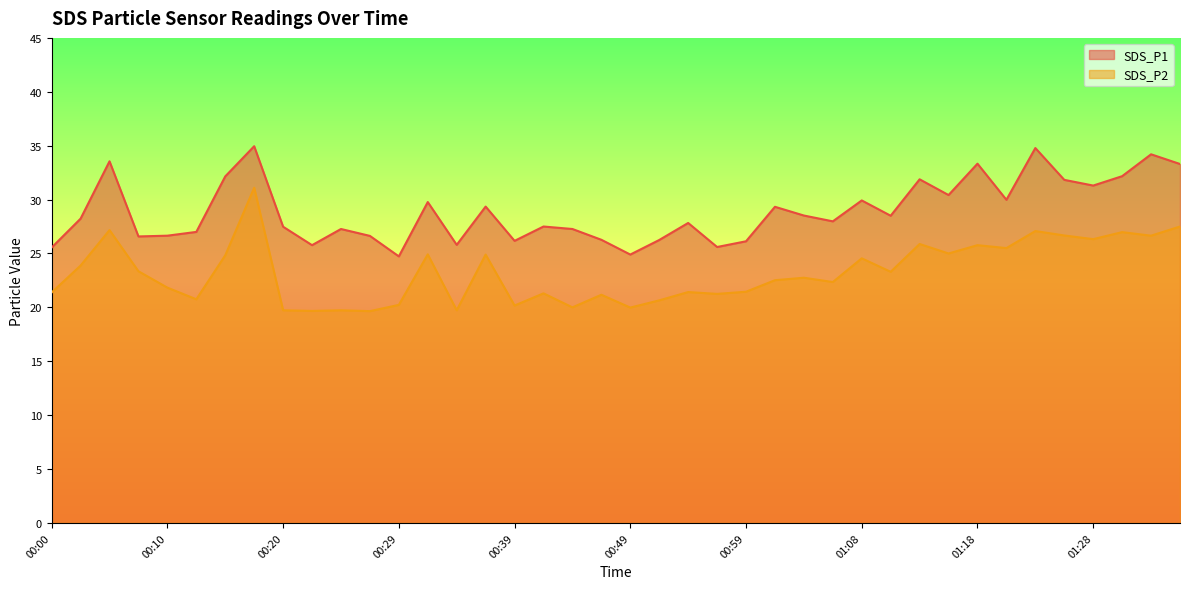

True or false: SDS_P1 and SDS_P2 intersect in this chart.

False